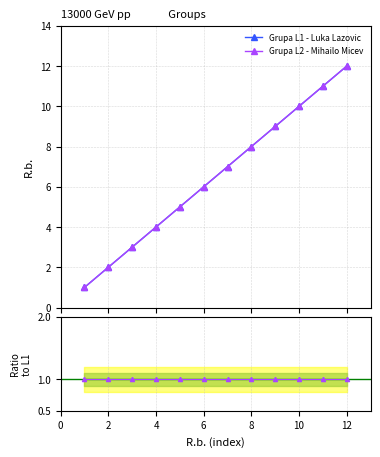

Reading right to left, list all the values displayed in this chart.

Grupa L1 - Luka Lazovic: 12	11	10	9	8	7	6	5	4	3	2	1
Grupa L2 - Mihailo Micev: 12	11	10	9	8	7	6	5	4	3	2	1
Ratio L2/L1: 1	1	1	1	1	1	1	1	1	1	1	1